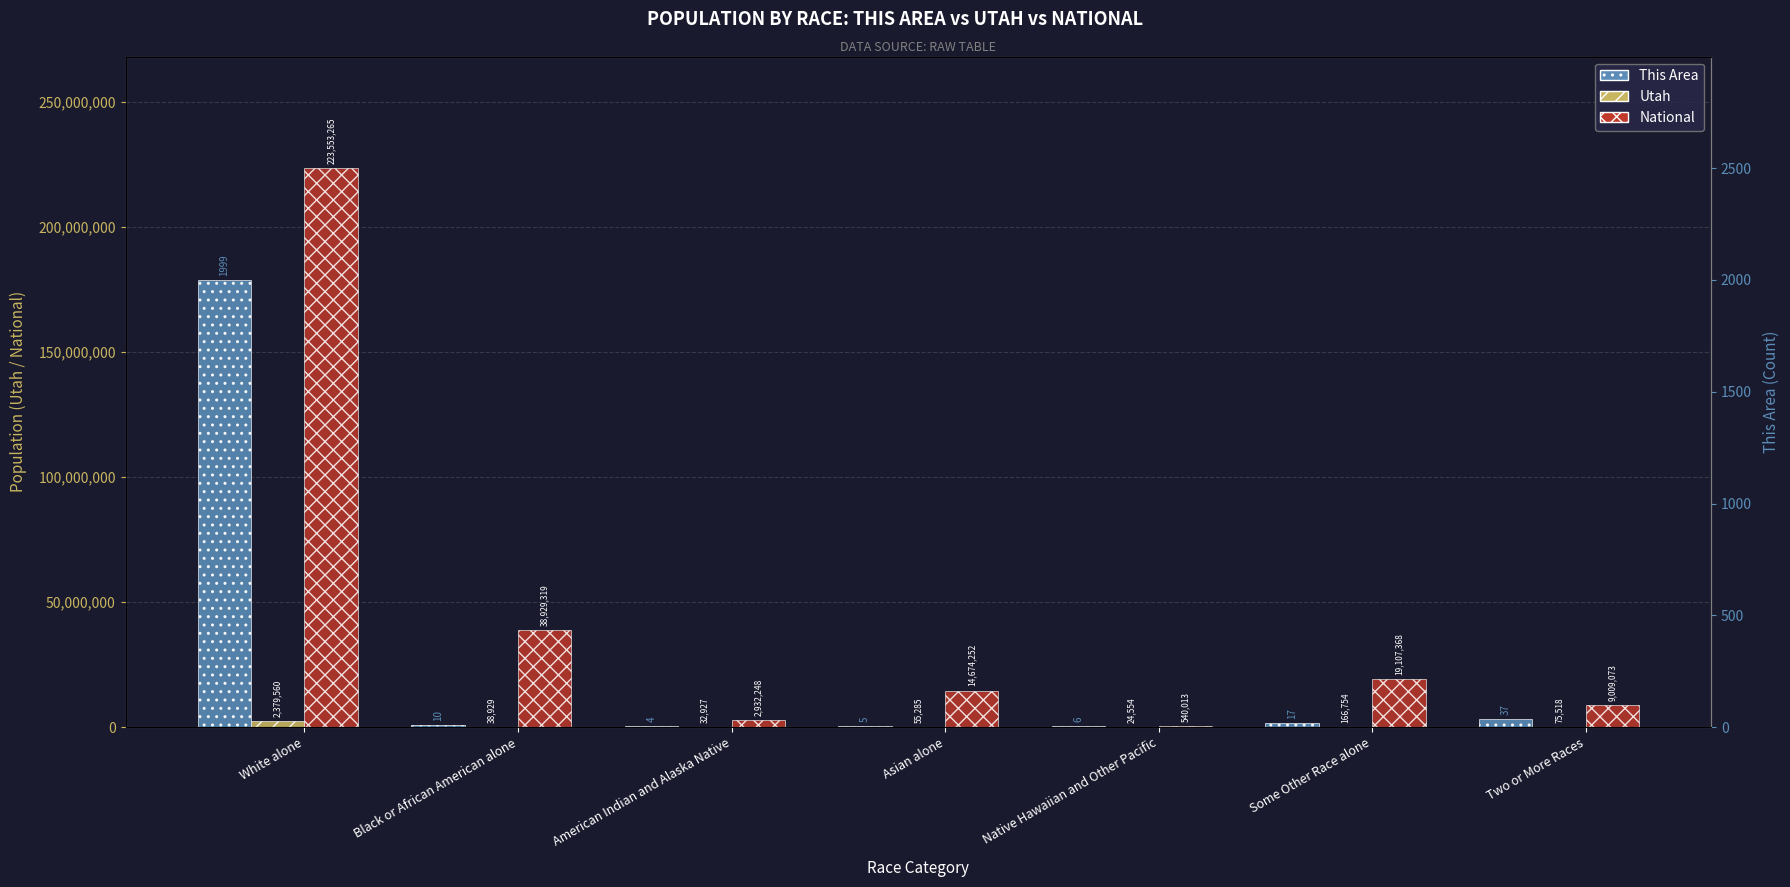

Which has a higher value, Black or African American alone or Some Other Race alone?

Some Other Race alone